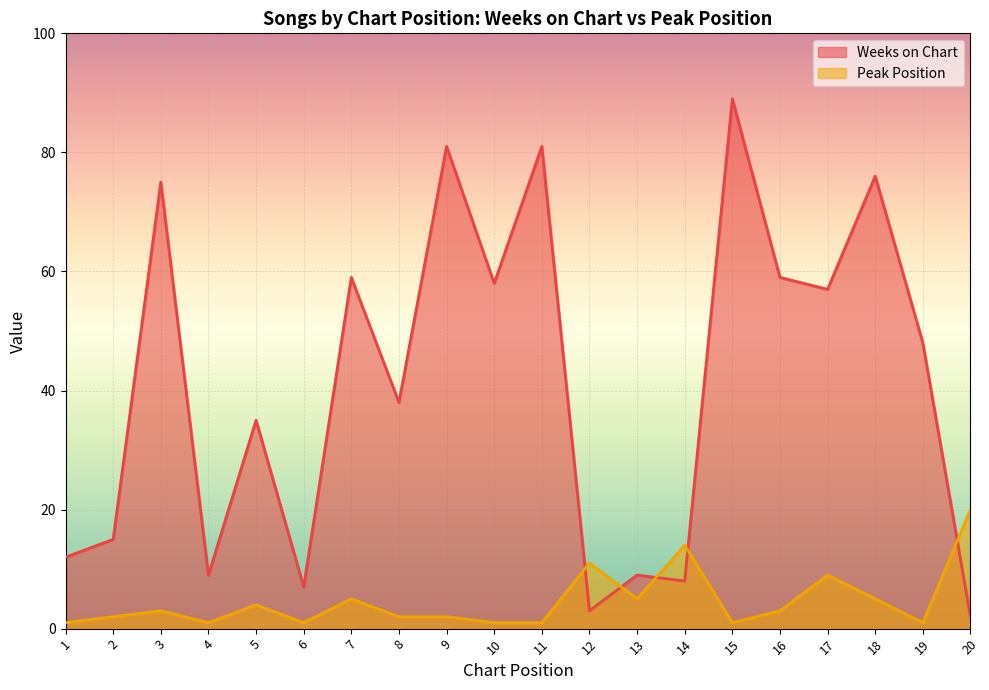

The Peak Position series shows 1 at 1. True or false?

True